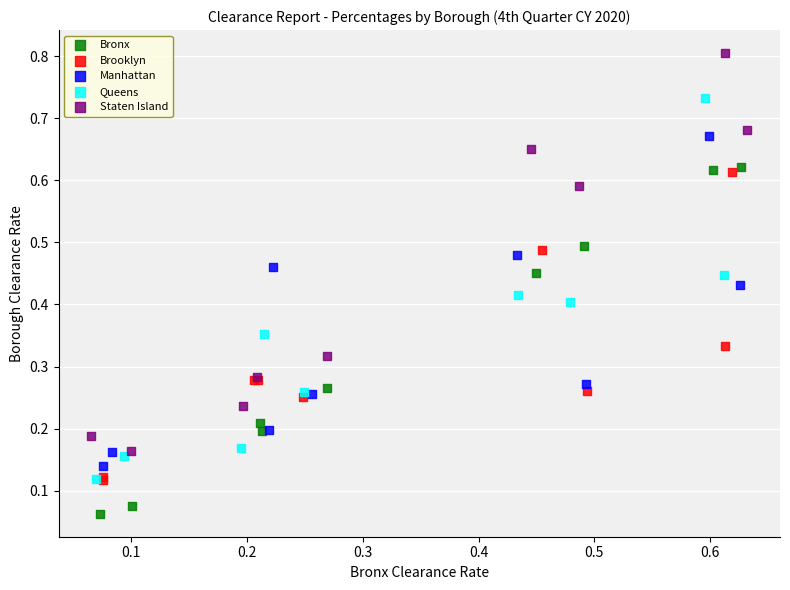

Which series has the widest spread of Y values?

Staten Island